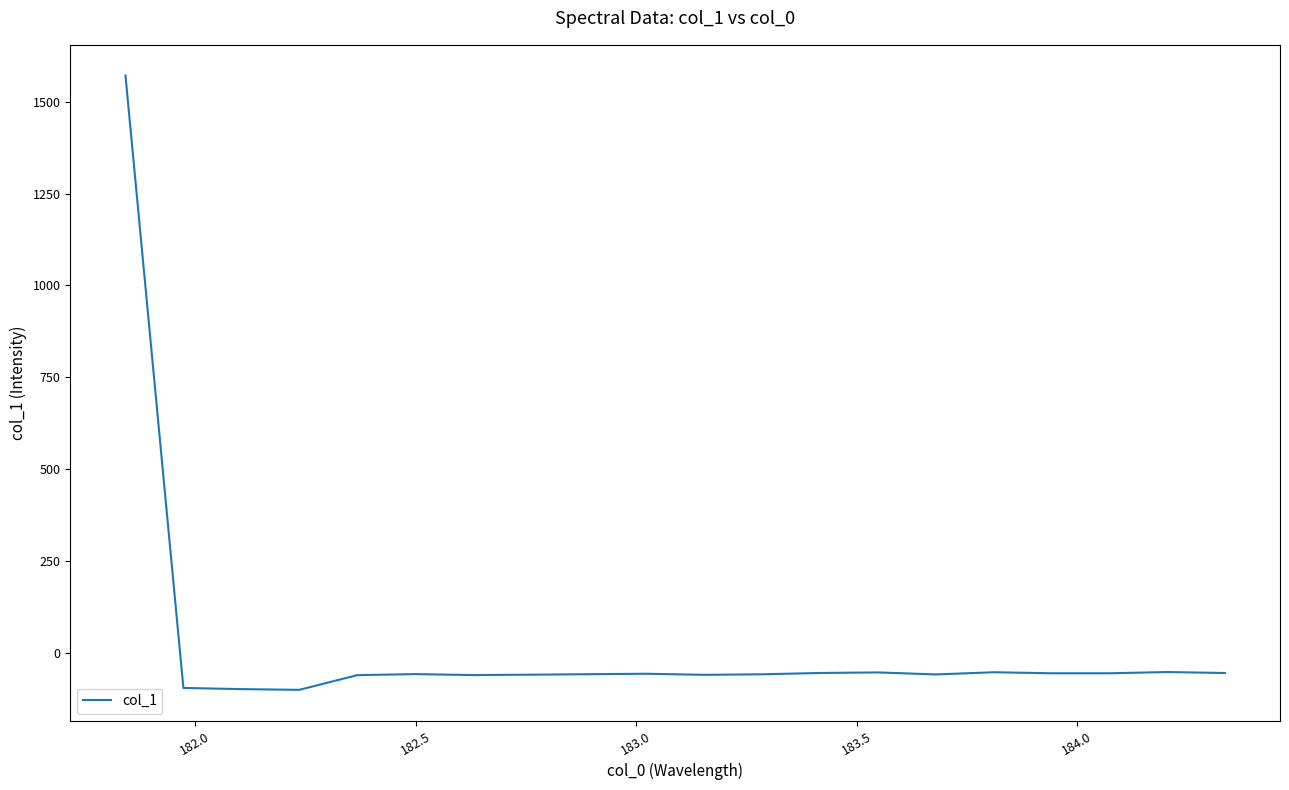

What is the greatest value displayed?

1571.2